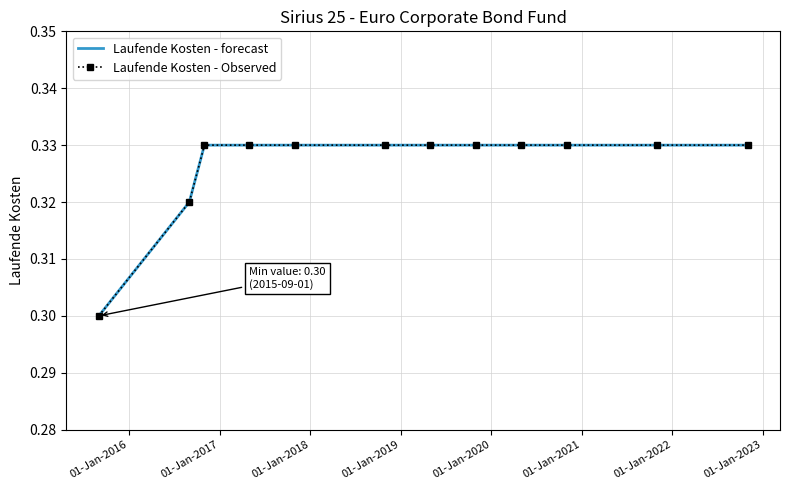

What are all the series names shown in the legend?

Laufende Kosten - forecast, Laufende Kosten - Observed